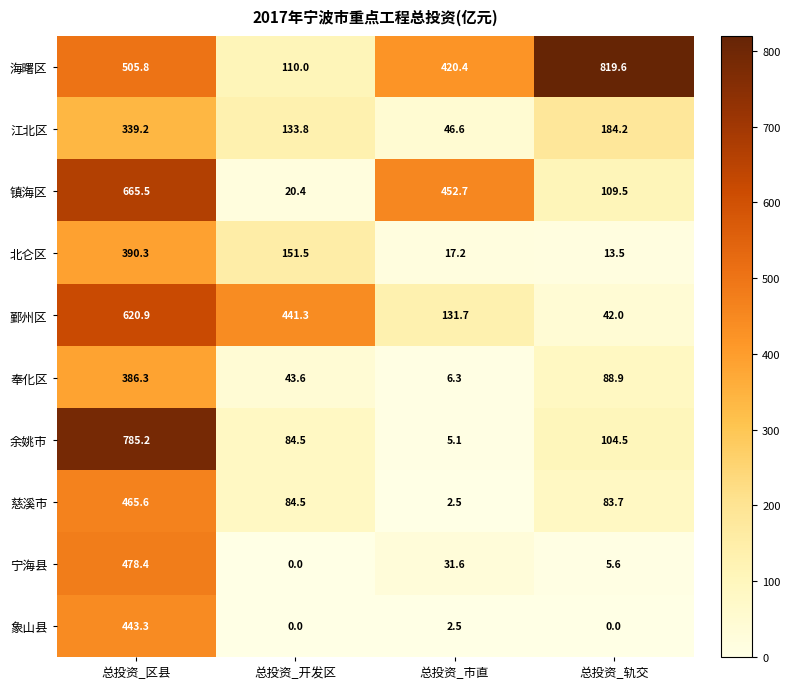

Where does the 鄞州区 series first go above 441?

总投资_区县